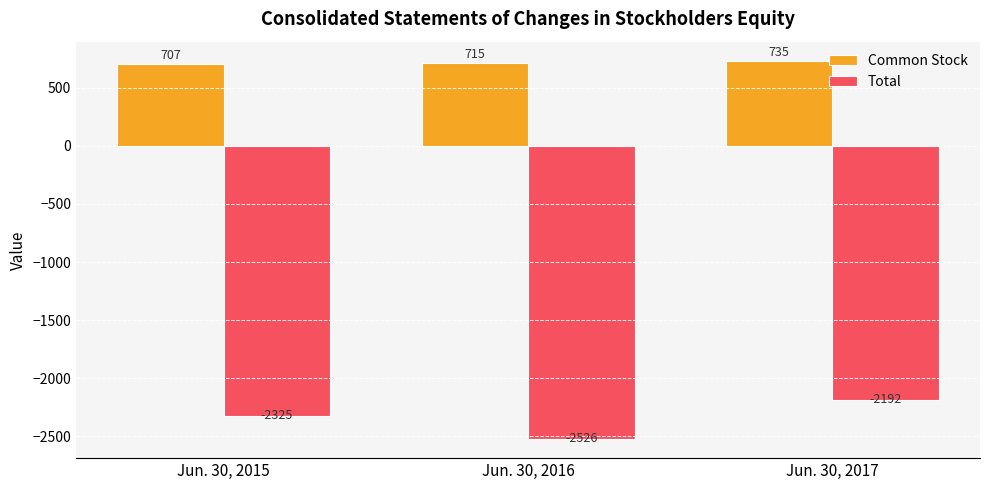

The value of Total at Jun. 30, 2015 is -653. True or false?

False